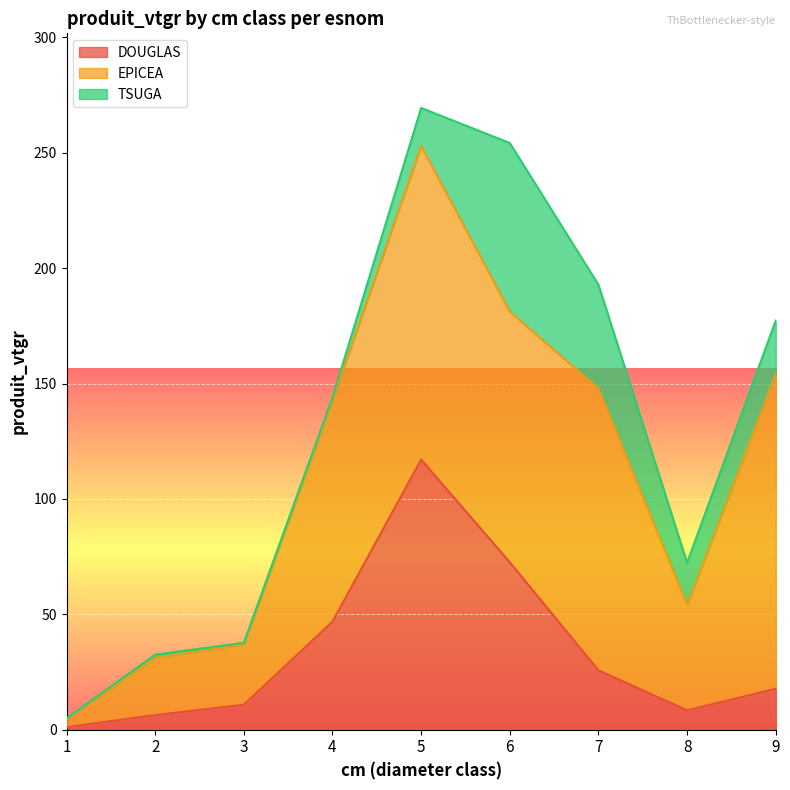

List the series in order of their peak value, lowest first.

TSUGA, DOUGLAS, EPICEA